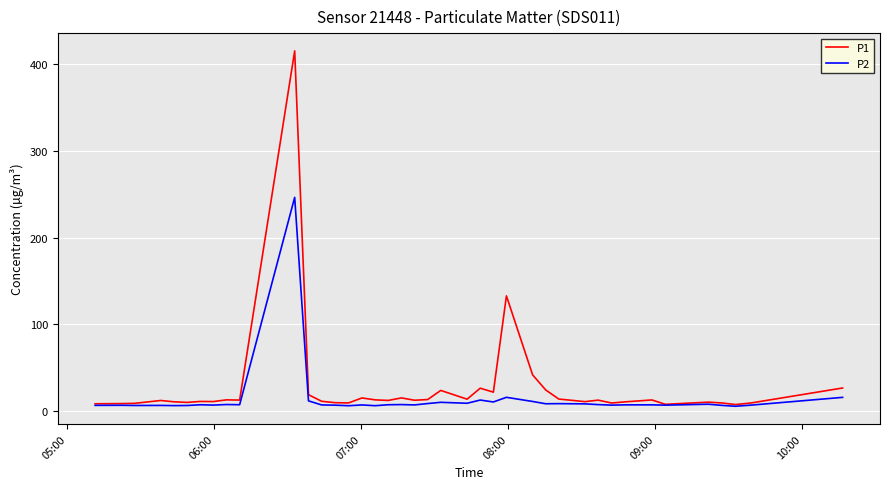

What is the maximum value shown in the chart?

415.2